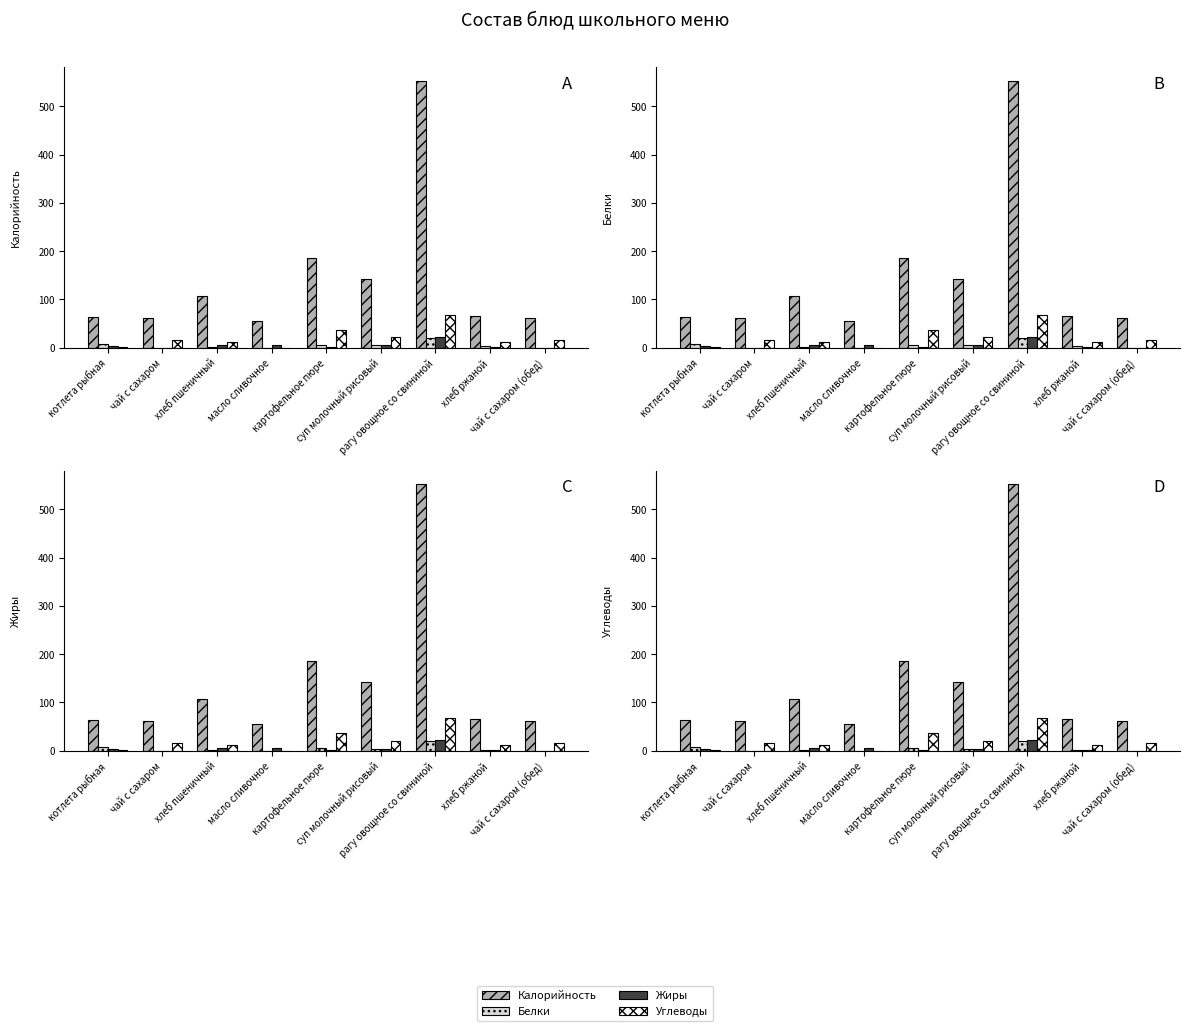

Which series changed the most between котлета рыбная and хлеб ржаной?

Углеводы